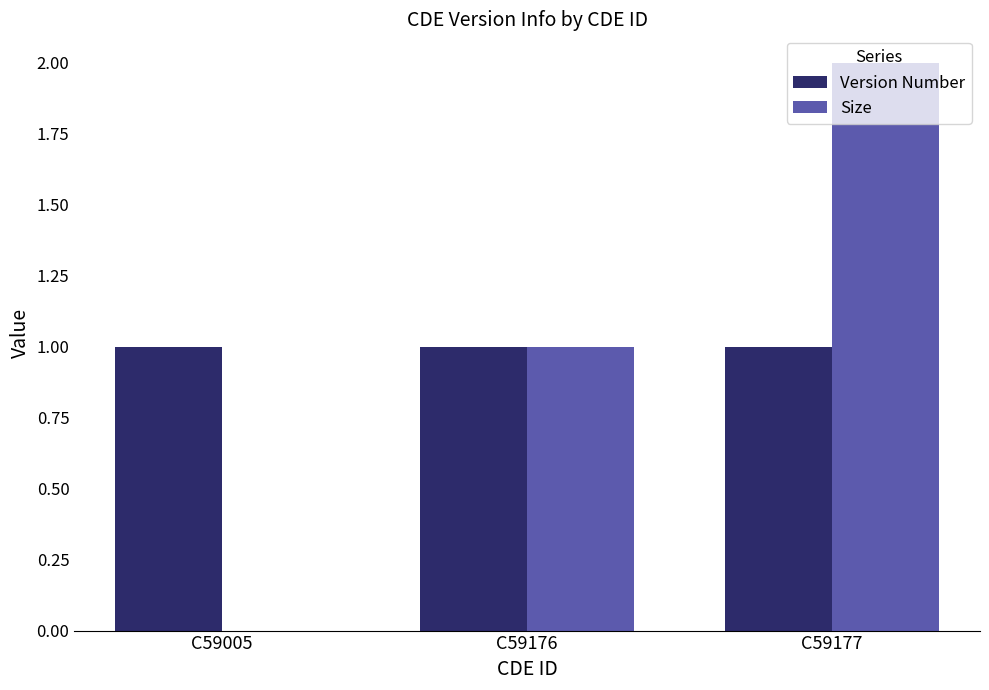

Which series has the widest spread of values?

Size